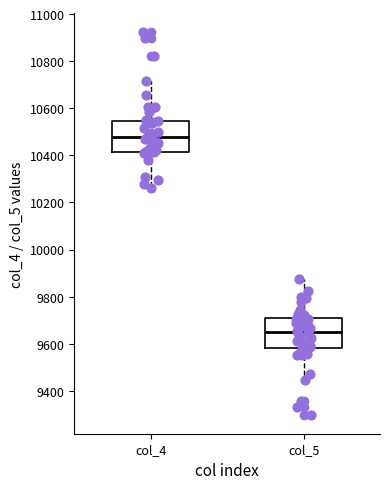

Where is the upper edge of the box for col_5 on the y-axis? The values are not printed on the chart, so give them approximately, as read against the axis.

9700